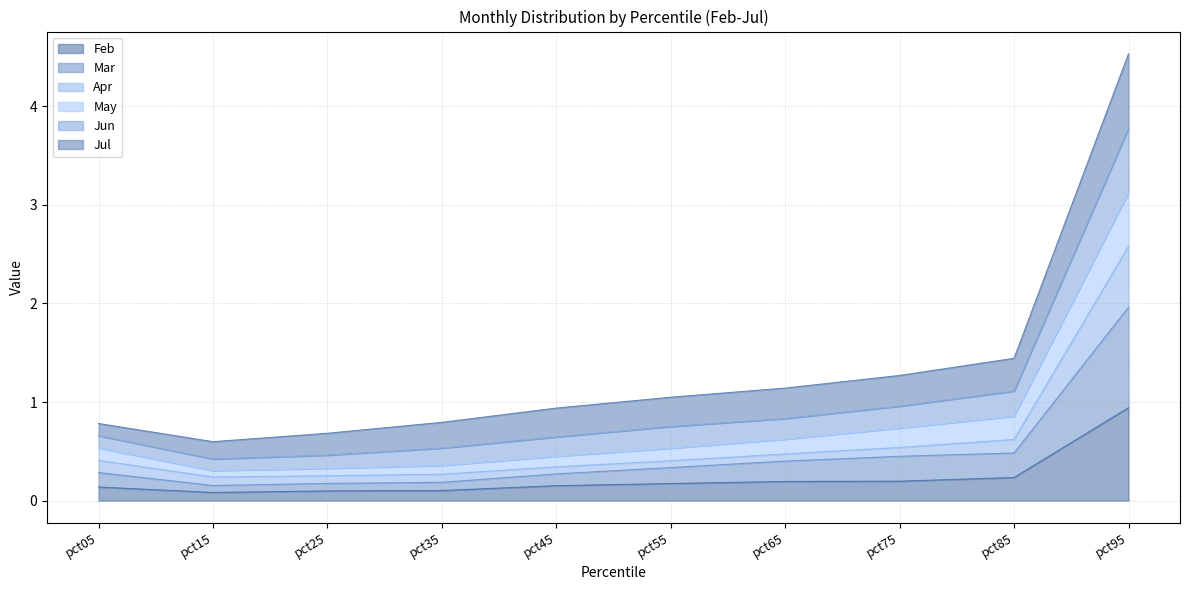

Is the value of Mar at pct05 greater than the value of Apr at pct35?

Yes